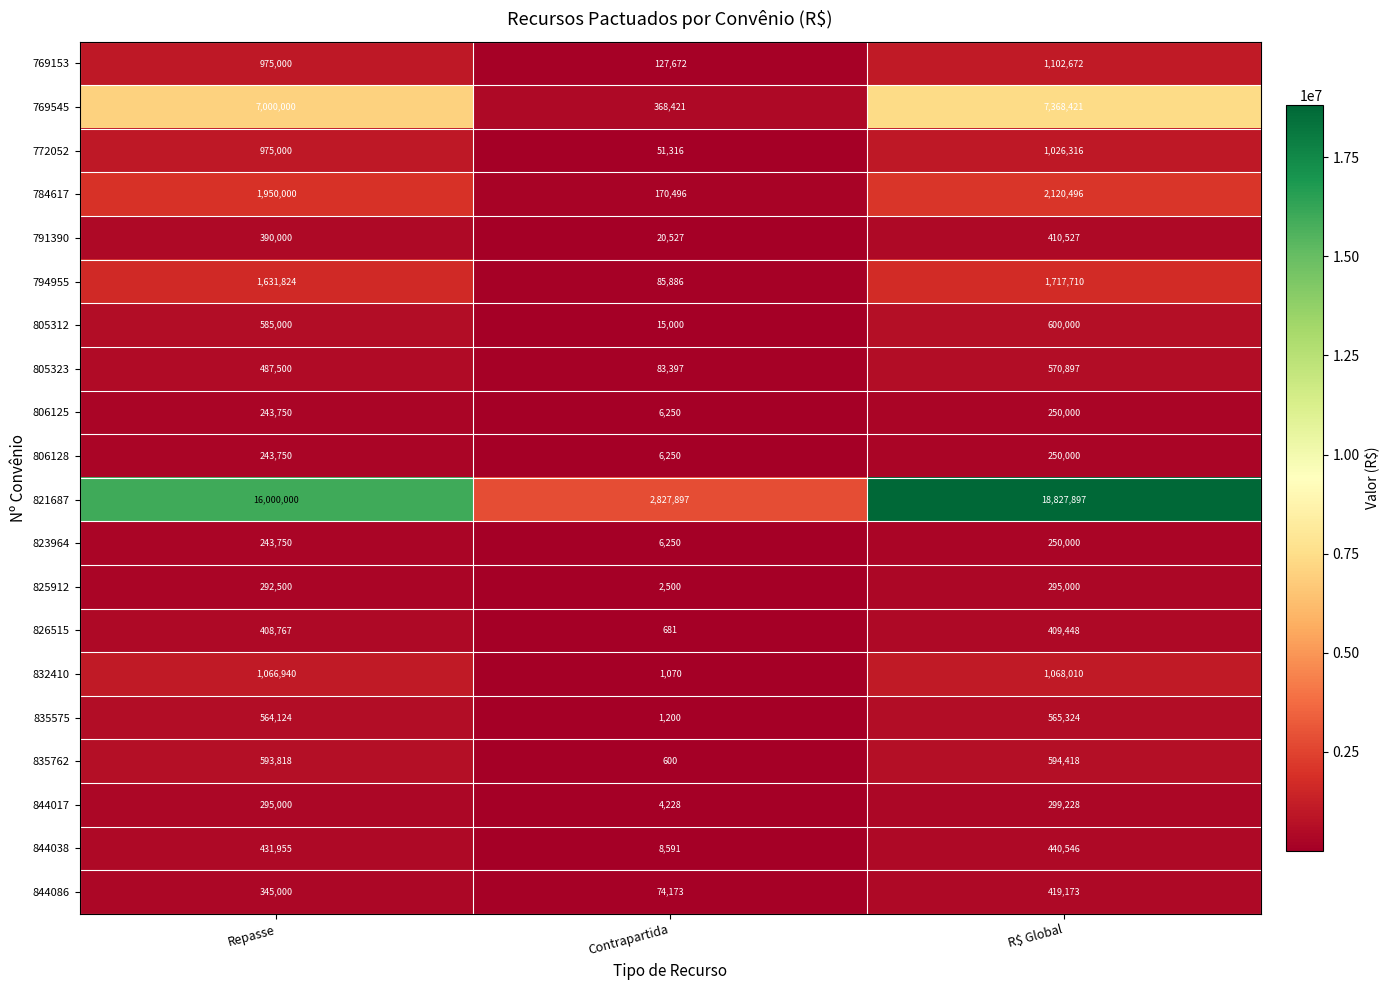

At how many categories does at least one series exceed 770410?

3